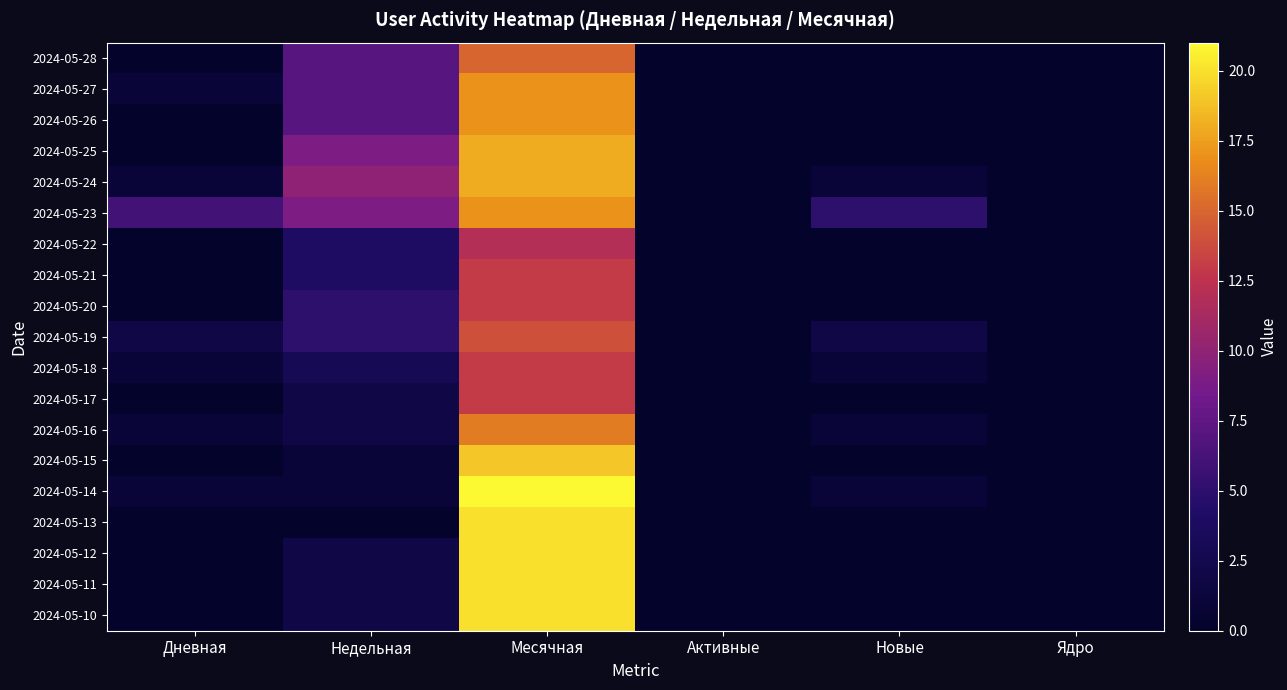

Reading left to right, what are all the values shown in this chart?

2024-05-28: Дневная=0	Недельная=7	Месячная=15	Активные=0	Новые=0	Ядро=0
2024-05-27: Дневная=1	Недельная=7	Месячная=17	Активные=0	Новые=0	Ядро=0
2024-05-26: Дневная=0	Недельная=7	Месячная=17	Активные=0	Новые=0	Ядро=0
2024-05-25: Дневная=0	Недельная=9	Месячная=18	Активные=0	Новые=0	Ядро=0
2024-05-24: Дневная=1	Недельная=10	Месячная=18	Активные=0	Новые=1	Ядро=0
2024-05-23: Дневная=6	Недельная=9	Месячная=17	Активные=0	Новые=5	Ядро=0
2024-05-22: Дневная=0	Недельная=4	Месячная=12	Активные=0	Новые=0	Ядро=0
2024-05-21: Дневная=0	Недельная=4	Месячная=13	Активные=0	Новые=0	Ядро=0
2024-05-20: Дневная=0	Недельная=5	Месячная=13	Активные=0	Новые=0	Ядро=0
2024-05-19: Дневная=2	Недельная=5	Месячная=14	Активные=0	Новые=2	Ядро=0
2024-05-18: Дневная=1	Недельная=3	Месячная=13	Активные=0	Новые=1	Ядро=0
2024-05-17: Дневная=0	Недельная=2	Месячная=13	Активные=0	Новые=0	Ядро=0
2024-05-16: Дневная=1	Недельная=2	Месячная=16	Активные=0	Новые=1	Ядро=0
2024-05-15: Дневная=0	Недельная=1	Месячная=19	Активные=0	Новые=0	Ядро=0
2024-05-14: Дневная=1	Недельная=1	Месячная=21	Активные=0	Новые=1	Ядро=0
2024-05-13: Дневная=0	Недельная=0	Месячная=20	Активные=0	Новые=0	Ядро=0
2024-05-12: Дневная=0	Недельная=2	Месячная=20	Активные=0	Новые=0	Ядро=0
2024-05-11: Дневная=0	Недельная=2	Месячная=20	Активные=0	Новые=0	Ядро=0
2024-05-10: Дневная=0	Недельная=2	Месячная=20	Активные=0	Новые=0	Ядро=0